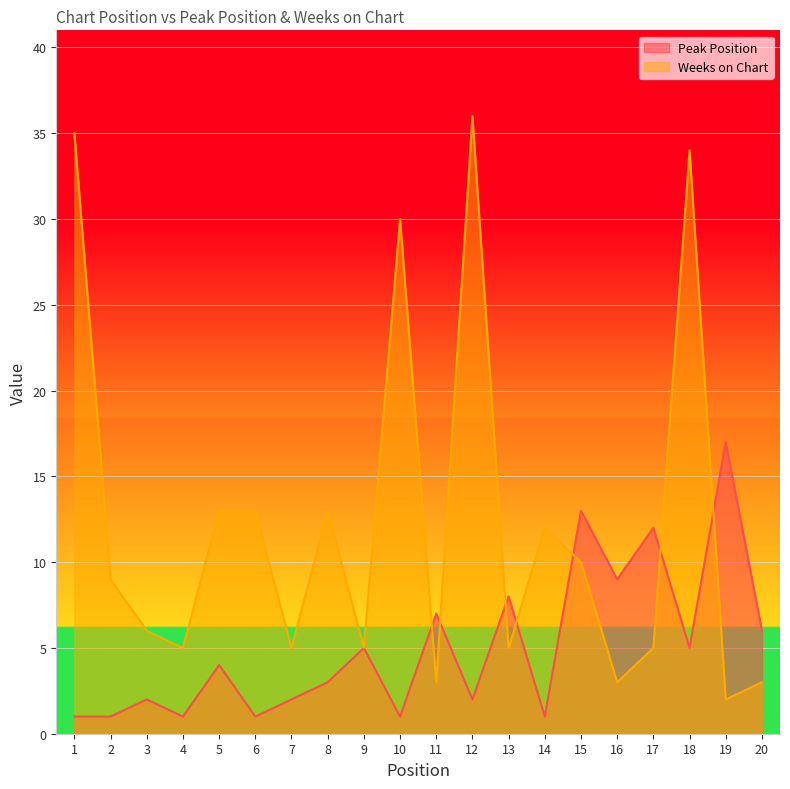

What is the value of the Weeks on Chart point at the 20th from the left?

3